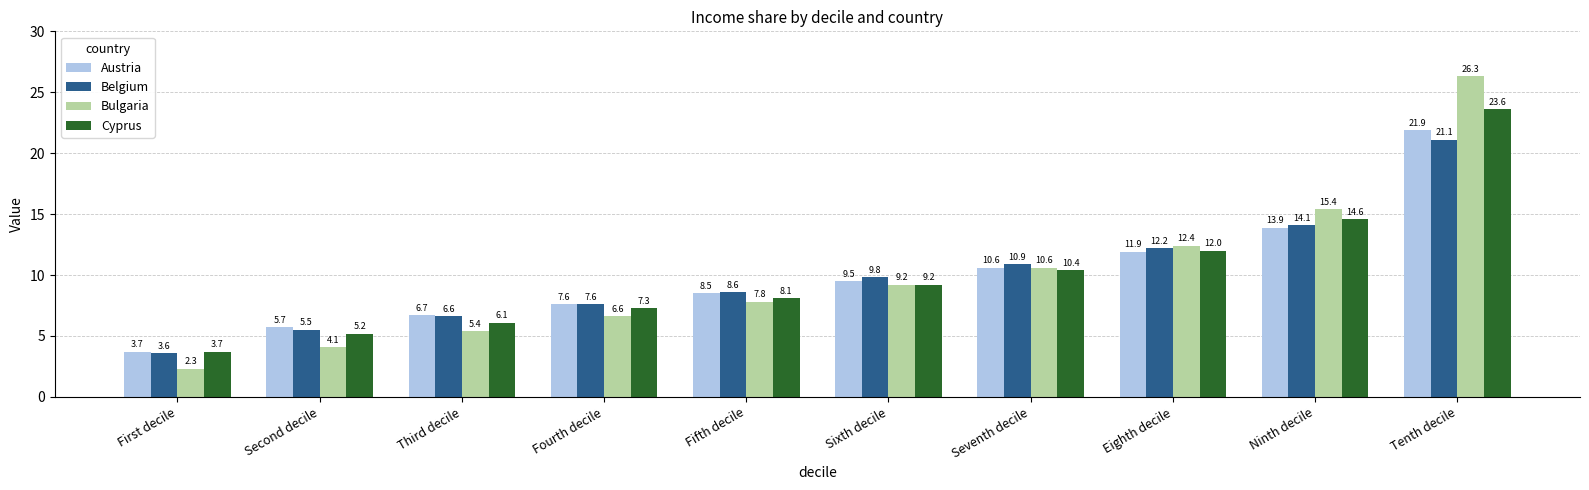

Rank the series at Eighth decile from highest to lowest value.

Bulgaria, Belgium, Cyprus, Austria